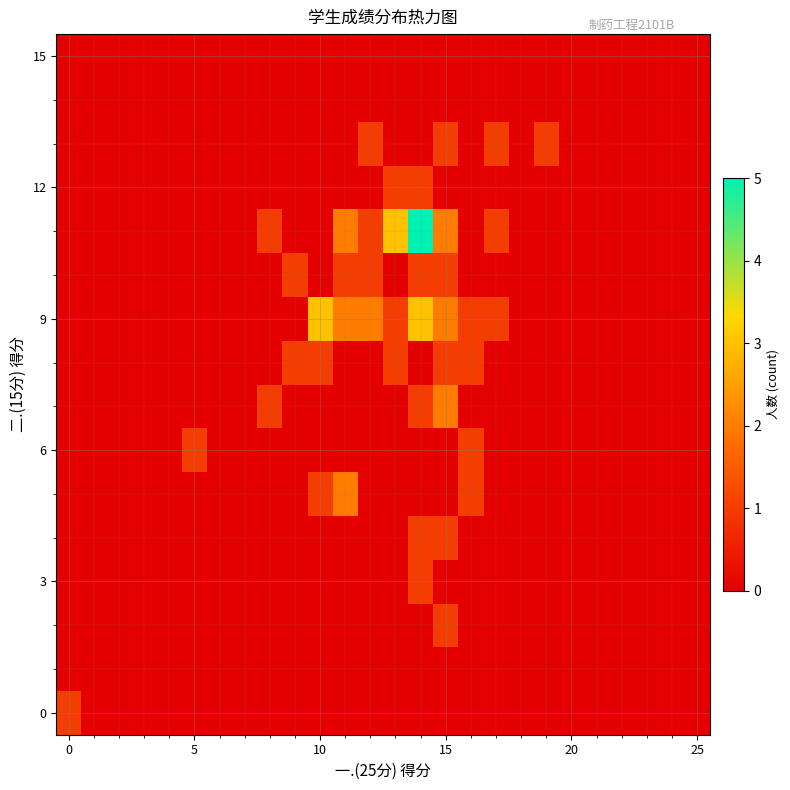

At how many categories does at least one series exceed 0?

13